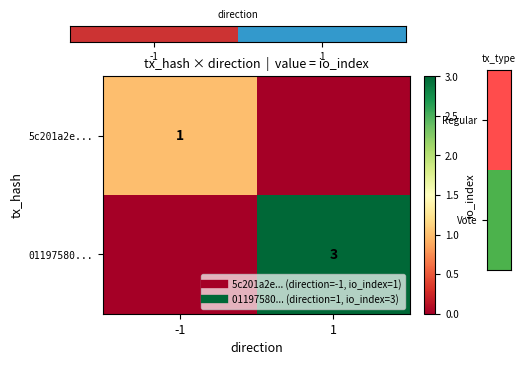

Which category has the highest value in the 5c201a2e... series?

-1